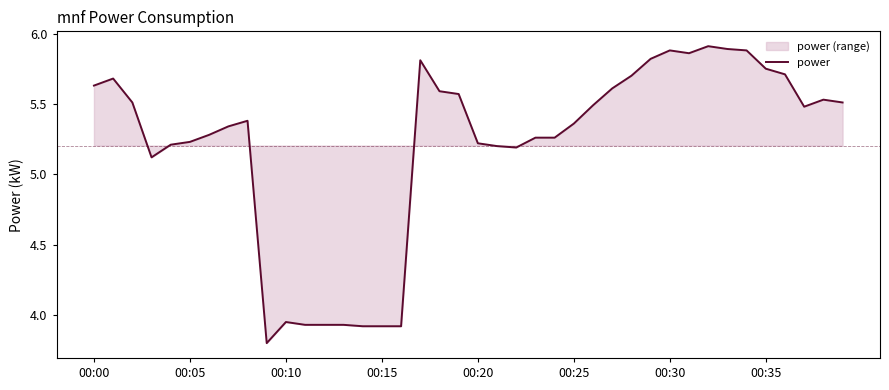

What is the change in value from 00:15 to 00:20?

+1.3